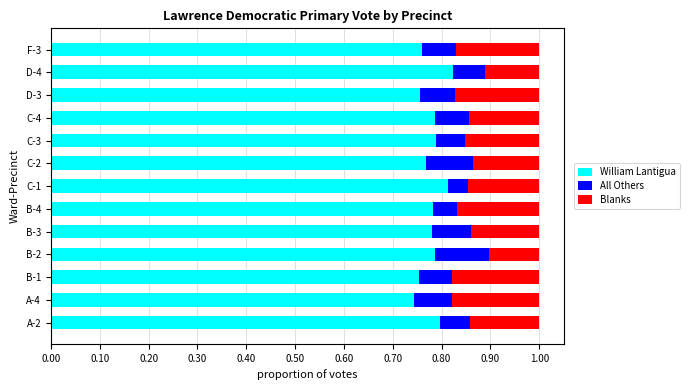

What is the total value across all series at F-3?

1.0